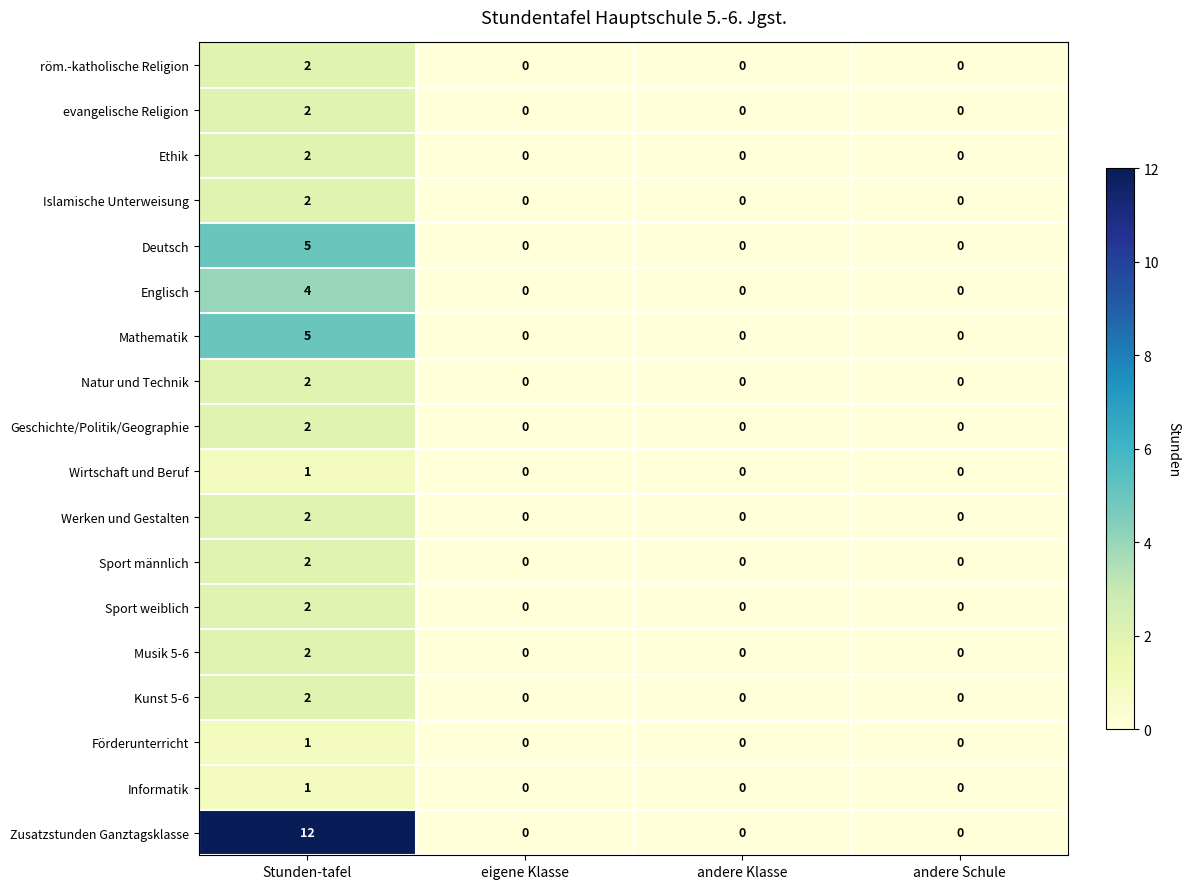

Between Stunden-tafel and andere Klasse, which series saw the biggest shift?

Zusatzstunden Ganztagsklasse